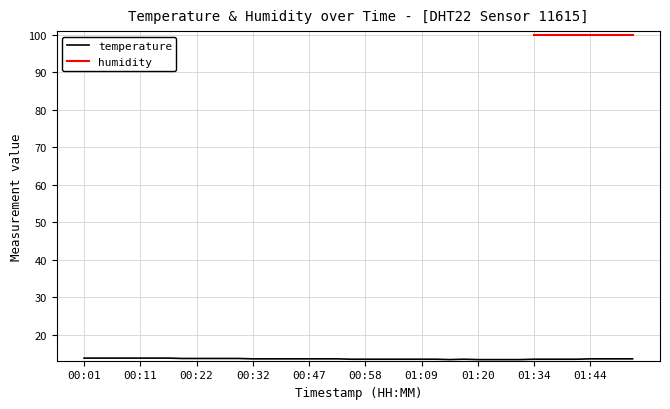

Does the chart have visible grid lines?

Yes